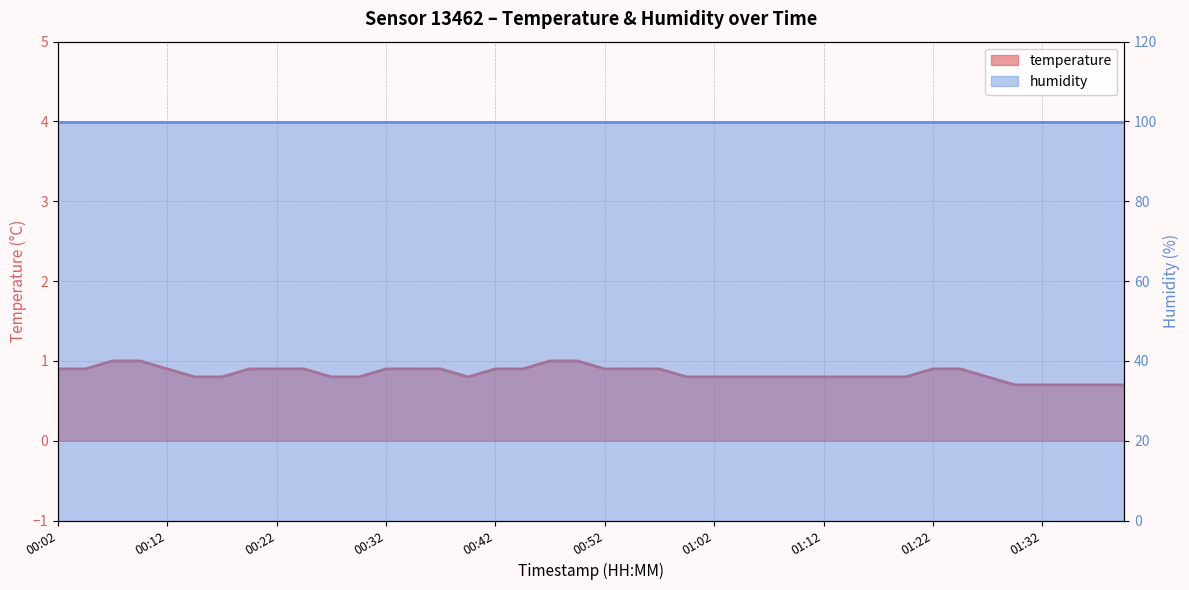

What is the change in value from 00:07 to 00:37?

-0.1